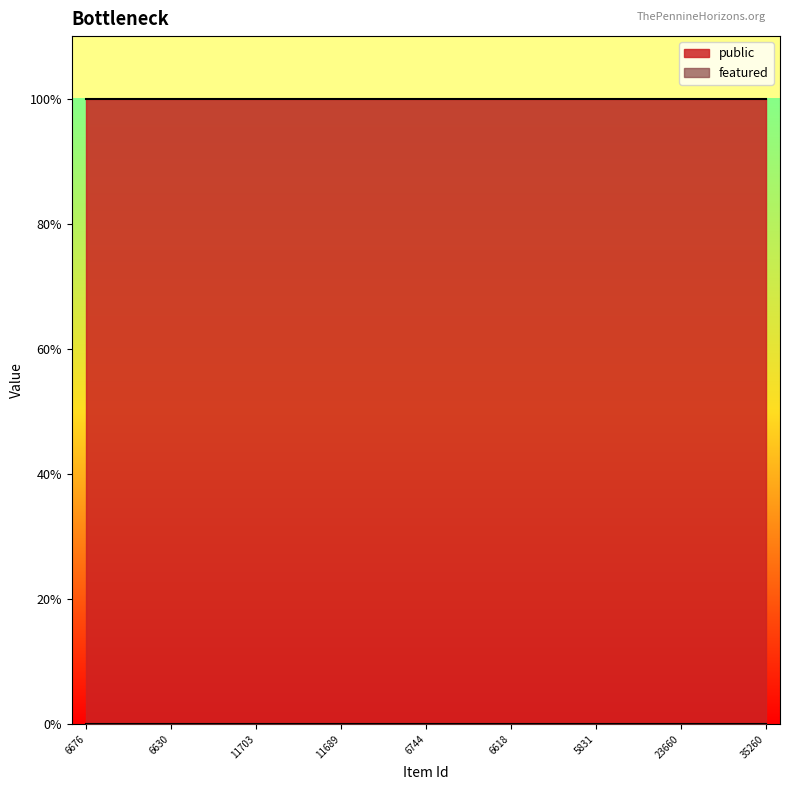

How many lines are shown in the chart?

2